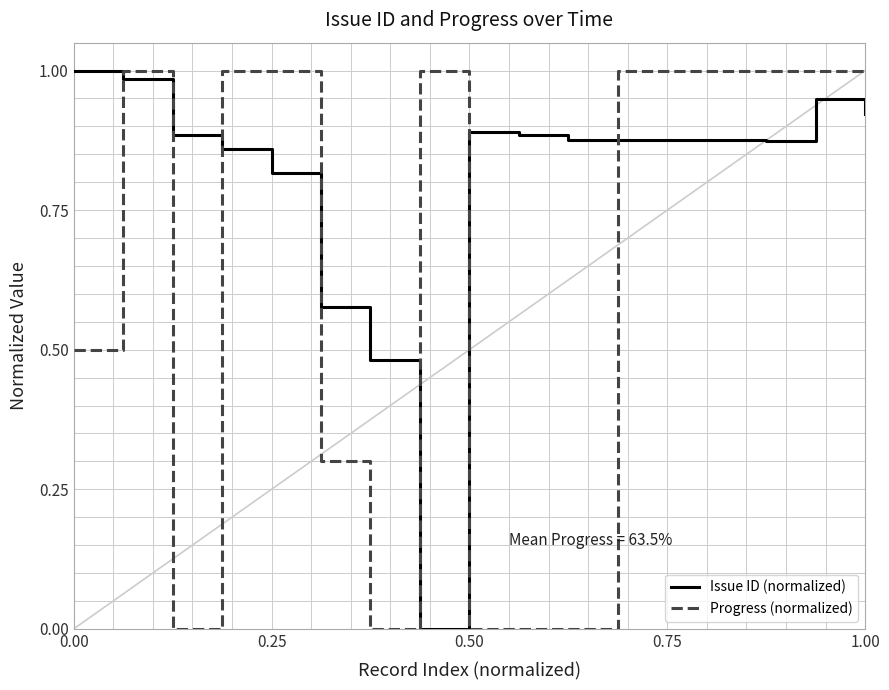

After their last crossing, which series has the higher values: Progress (normalized) or Issue ID (normalized)?

Progress (normalized)